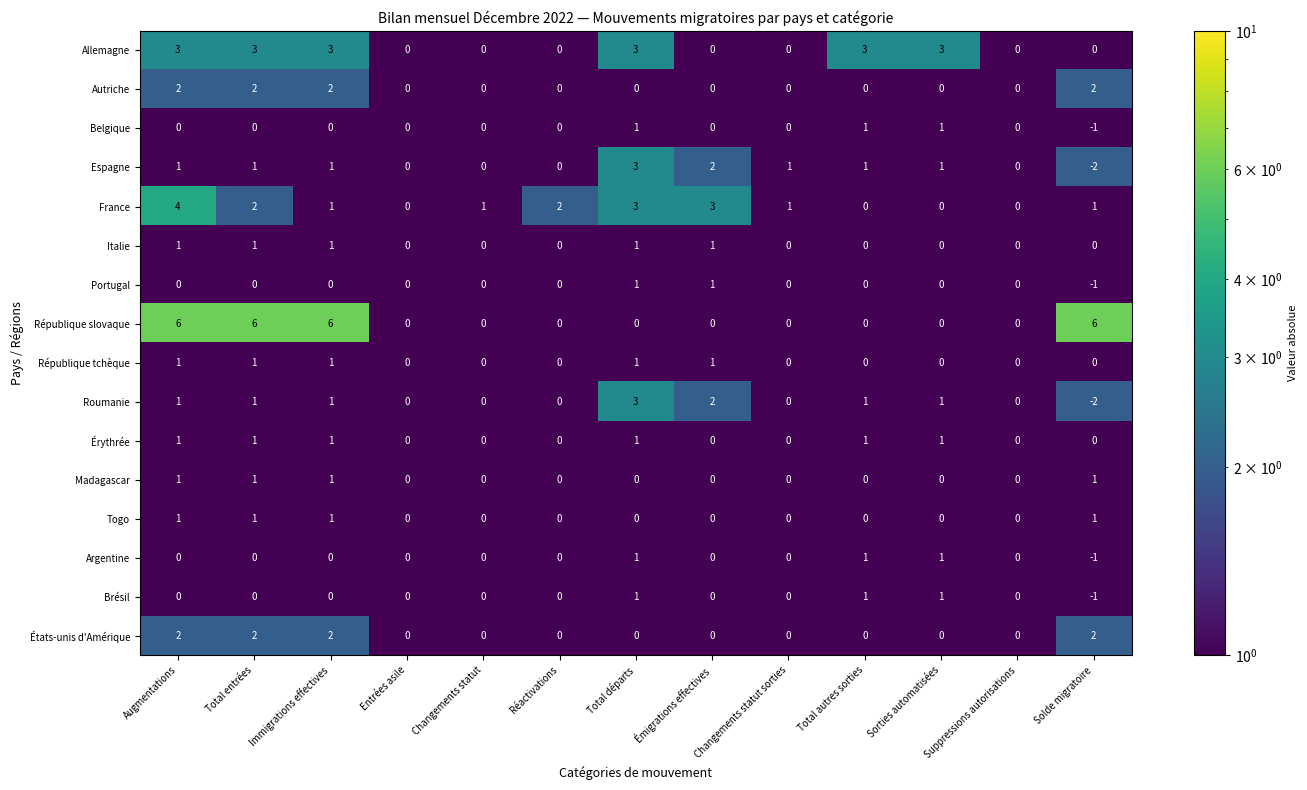

The Togo series shows 0 at Total autres sorties. True or false?

True